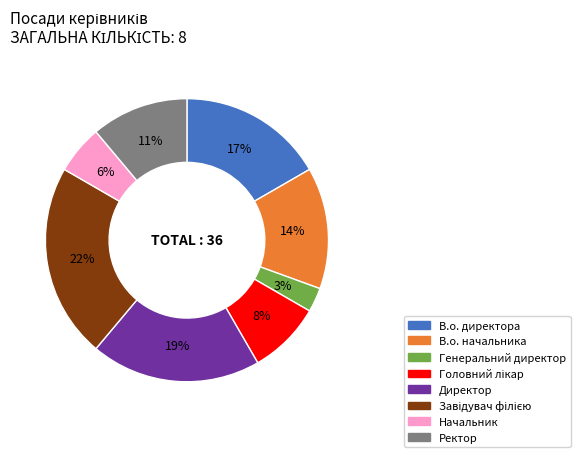

Does Генеральний директор represent more than half of the total?

No